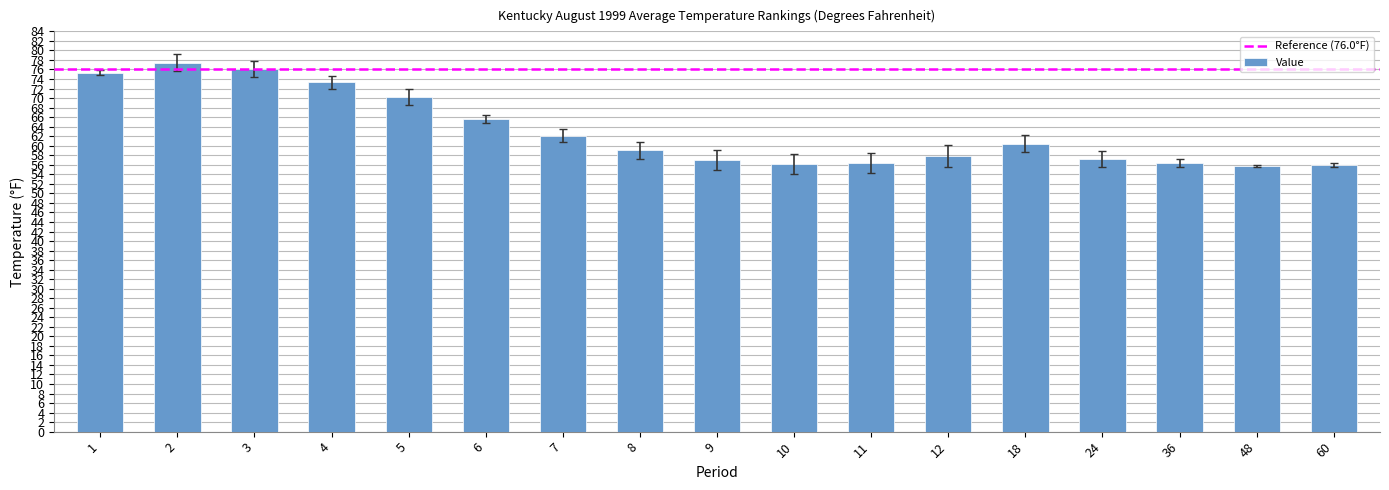

What is the value of the 9th bar from the left?

57.0